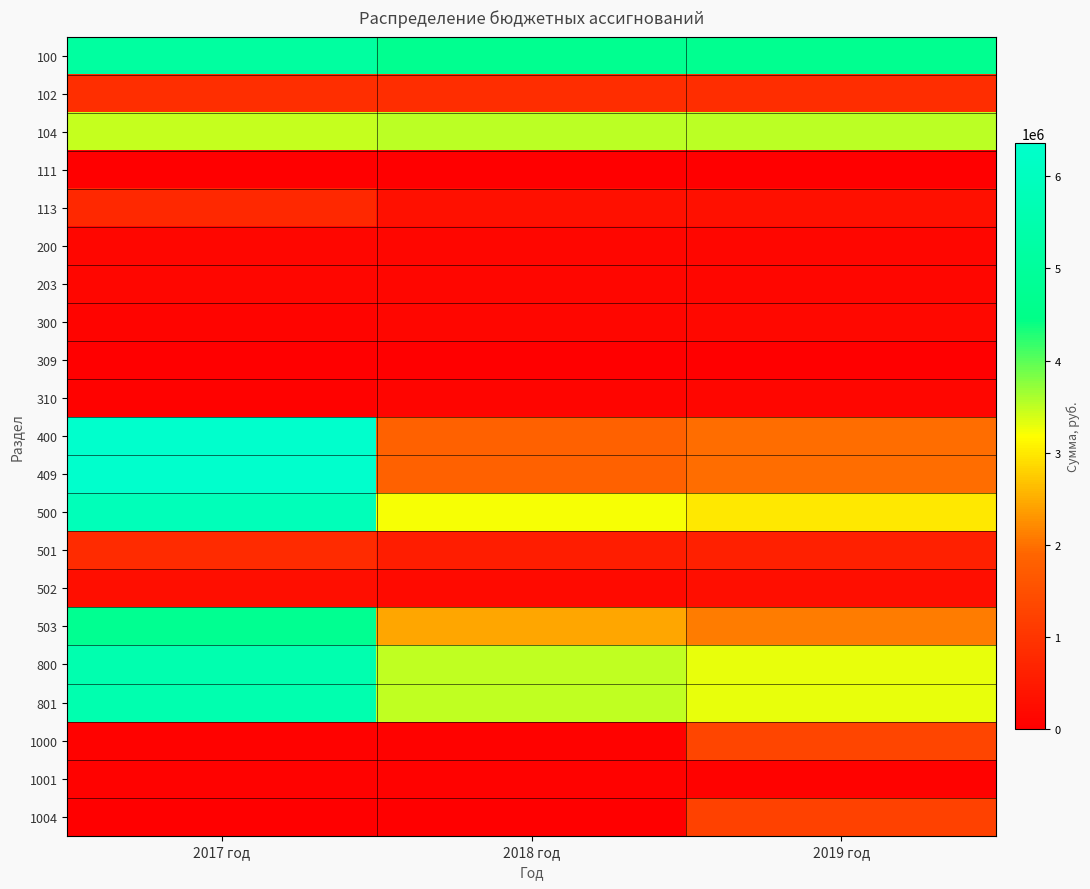

How many series are shown in this chart?

21